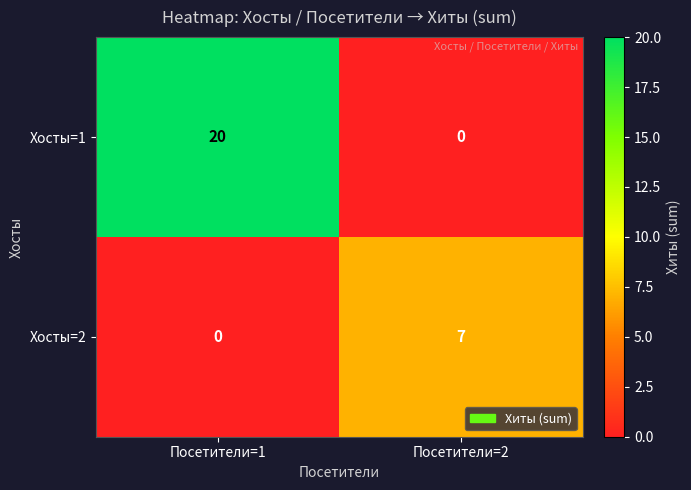

List the series in order of their peak value, lowest first.

Хосты=2, Хосты=1